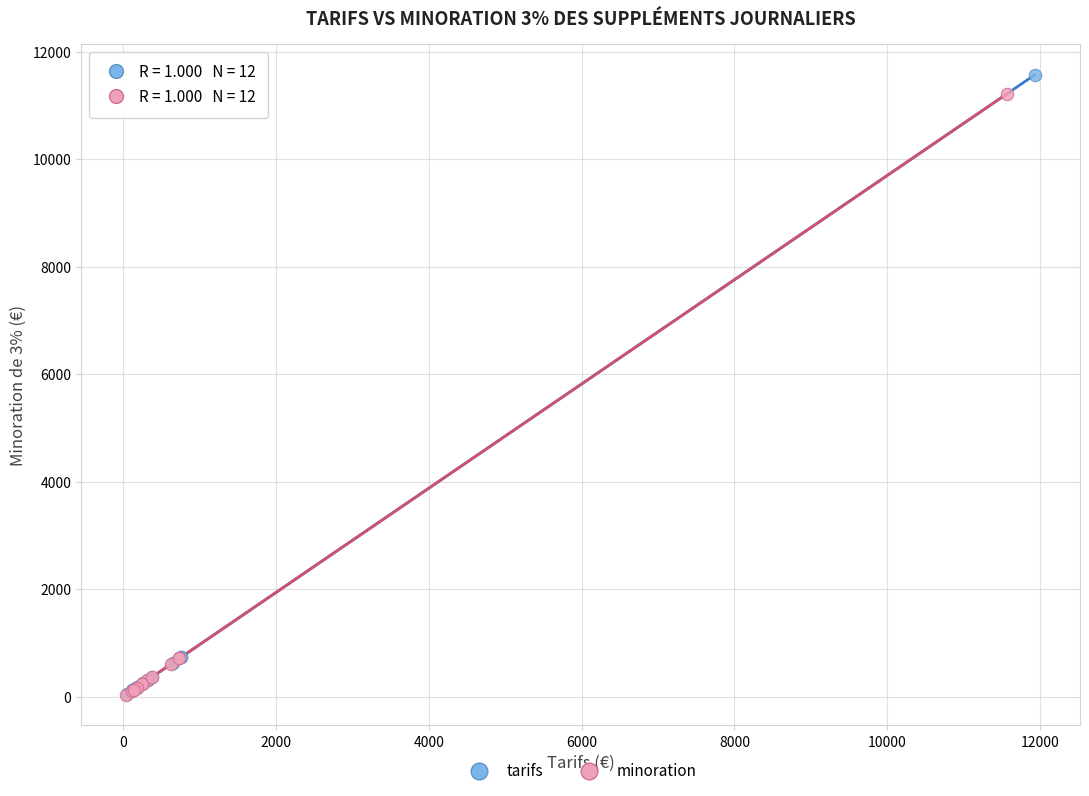

What are all the series names shown in the legend?

tarifs, minoration